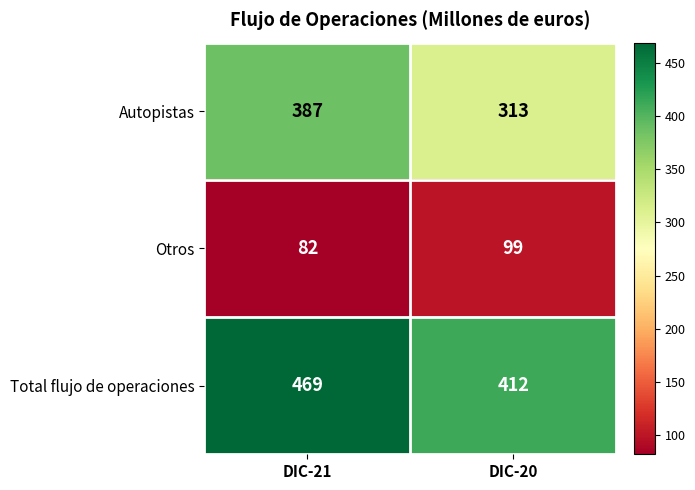

At which label does Autopistas reach its minimum?

DIC-20